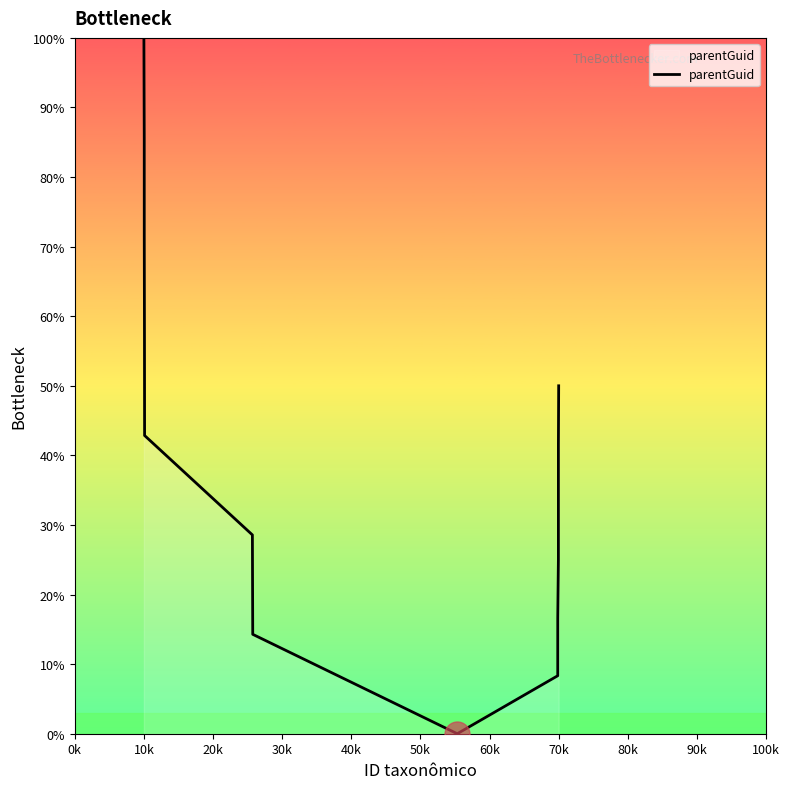

What is the maximum value shown in the chart?

100.0